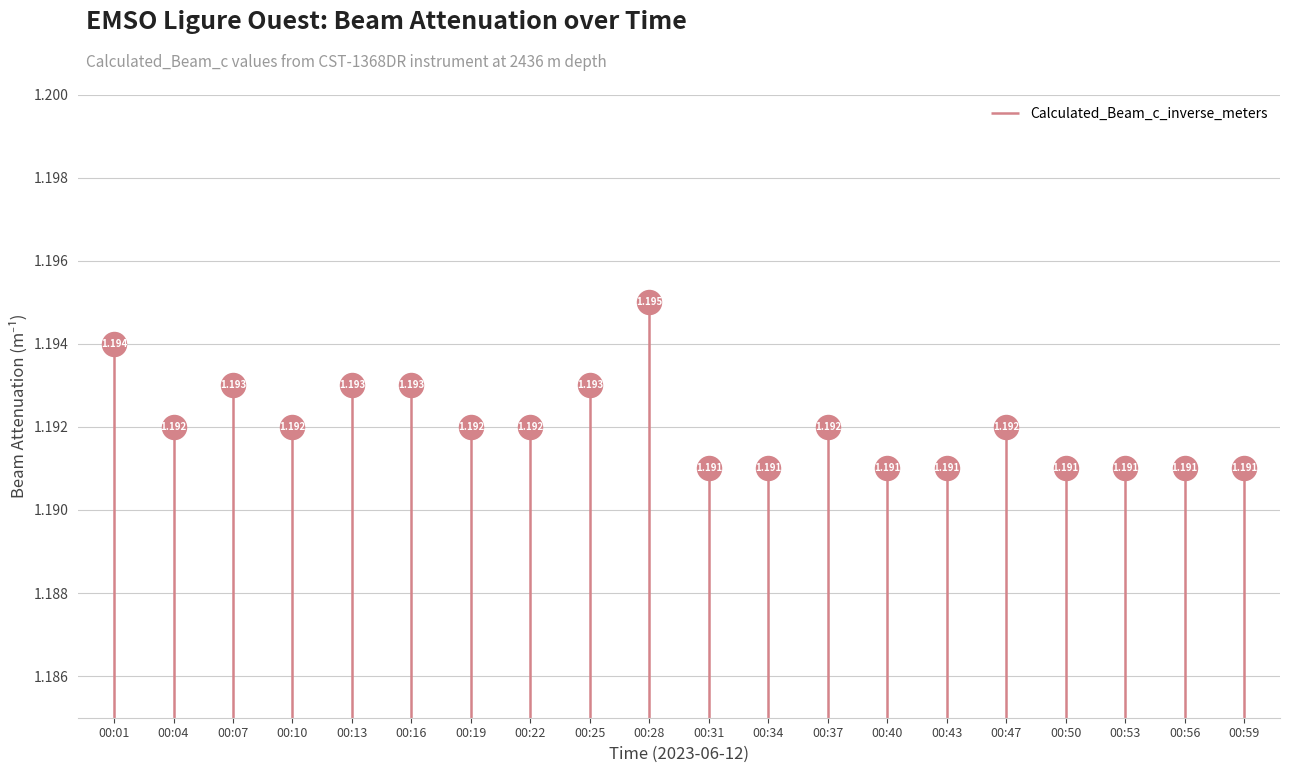

Approximately how many times larger is the value at 00:53 compared to 00:10?

1.0